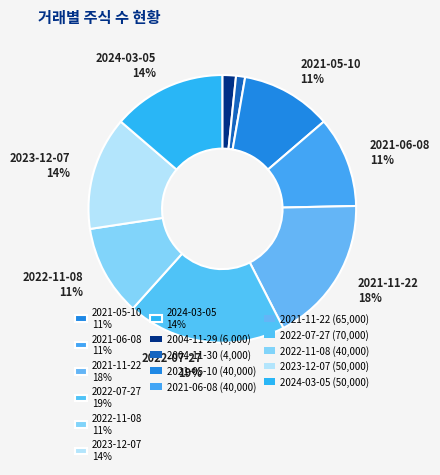

How many segments does this pie chart have?

9